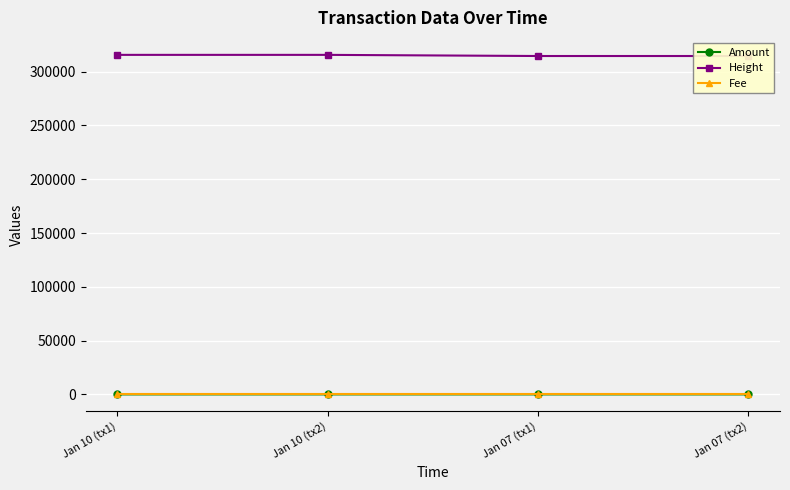

At how many categories does at least one series exceed 172479?

4